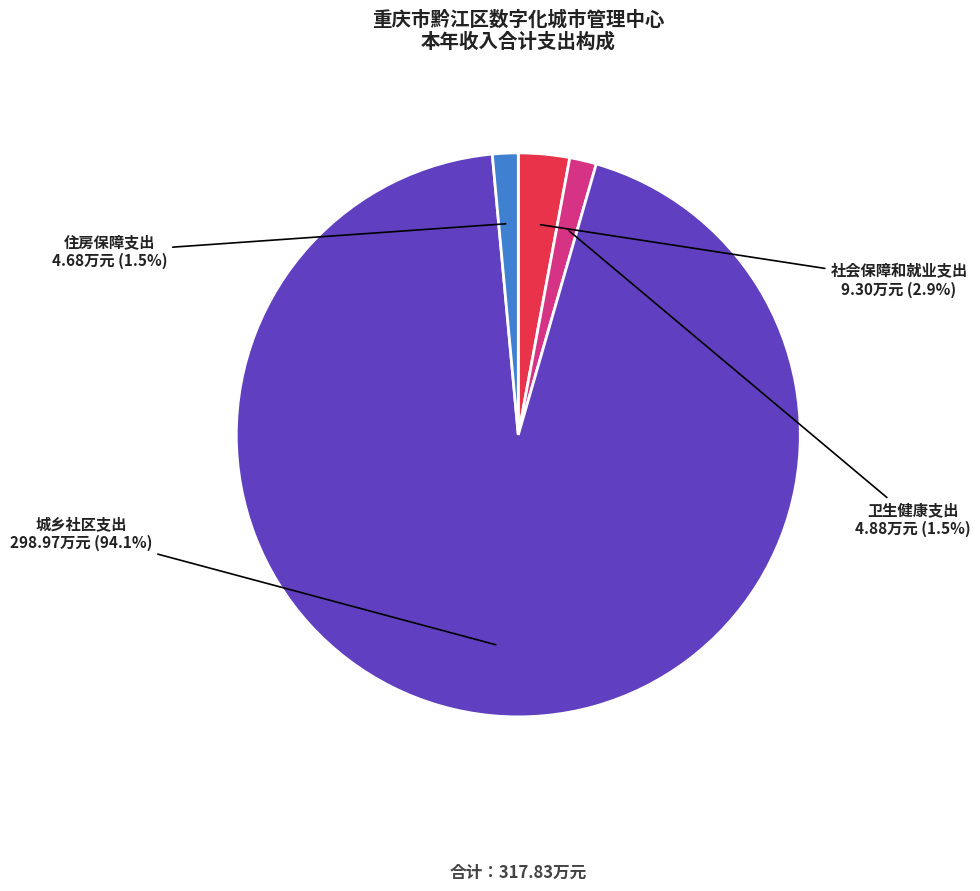

Is there any slice that represents more than half of the pie?

Yes